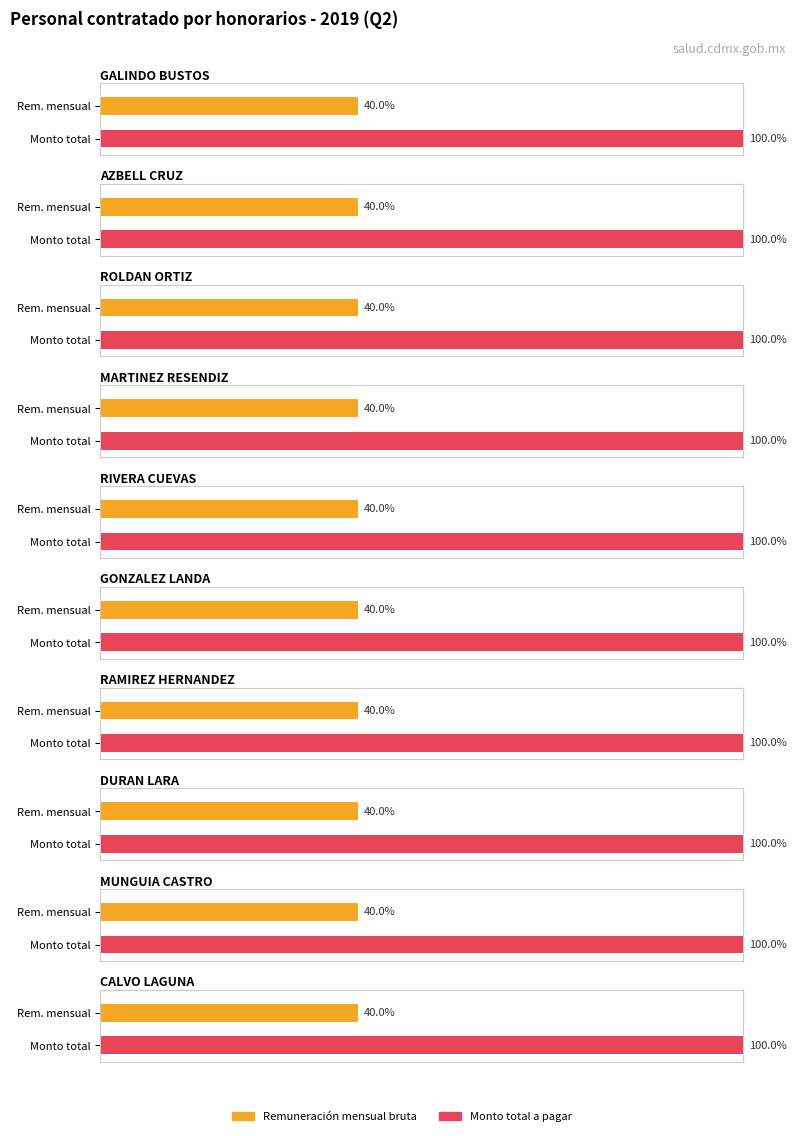

At how many categories does at least one series exceed 43601?

10